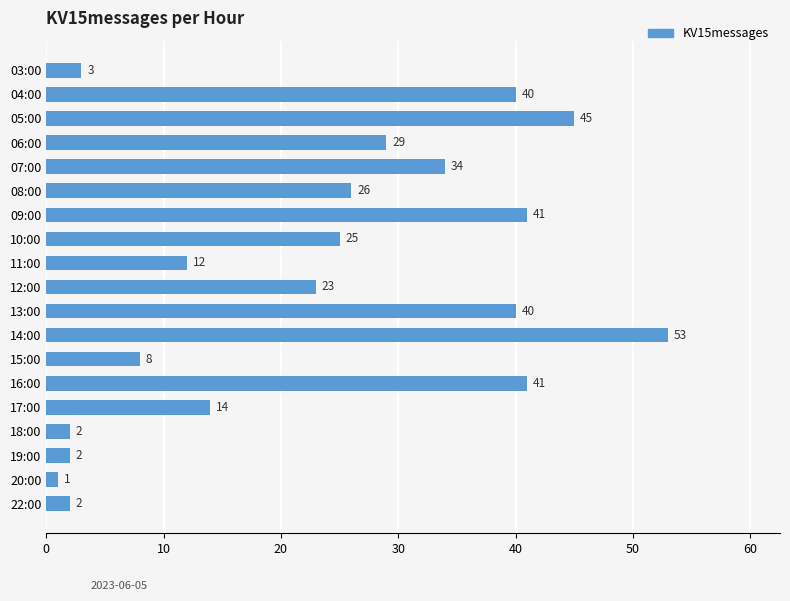

True or false: the data shows 2 at 22:00.

True